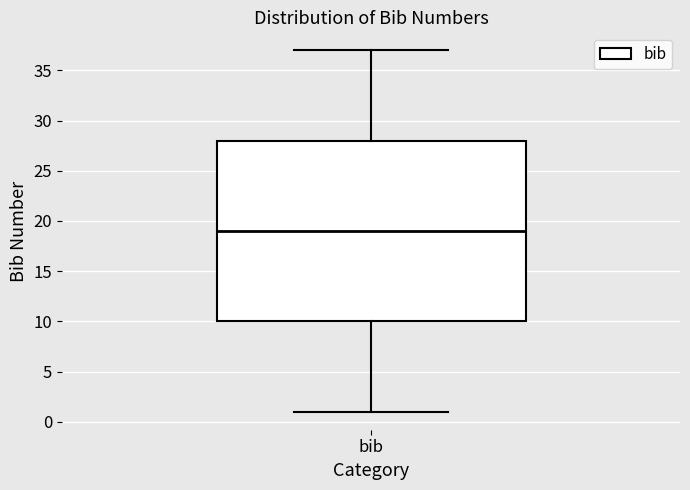

Transcribe this box plot: give where the median line is, the range the box spans, and where the two whiskers end, as read against the y-axis. The values are not printed on the chart, so give them approximately, as read against the axis.

median 19, box 10 to 28, whiskers 1 to 37